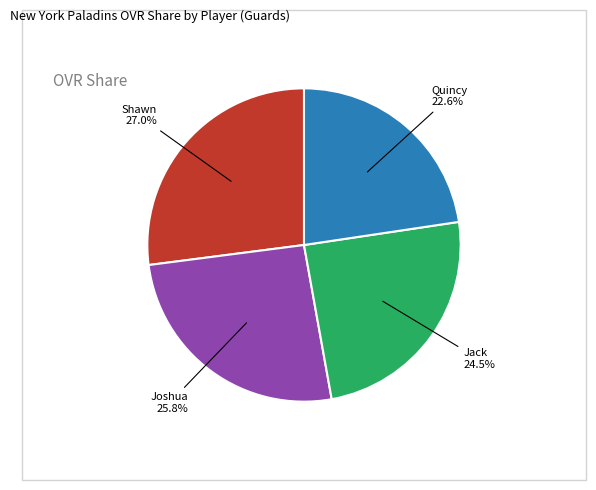

Which has a higher value, Joshua or Jack?

Joshua